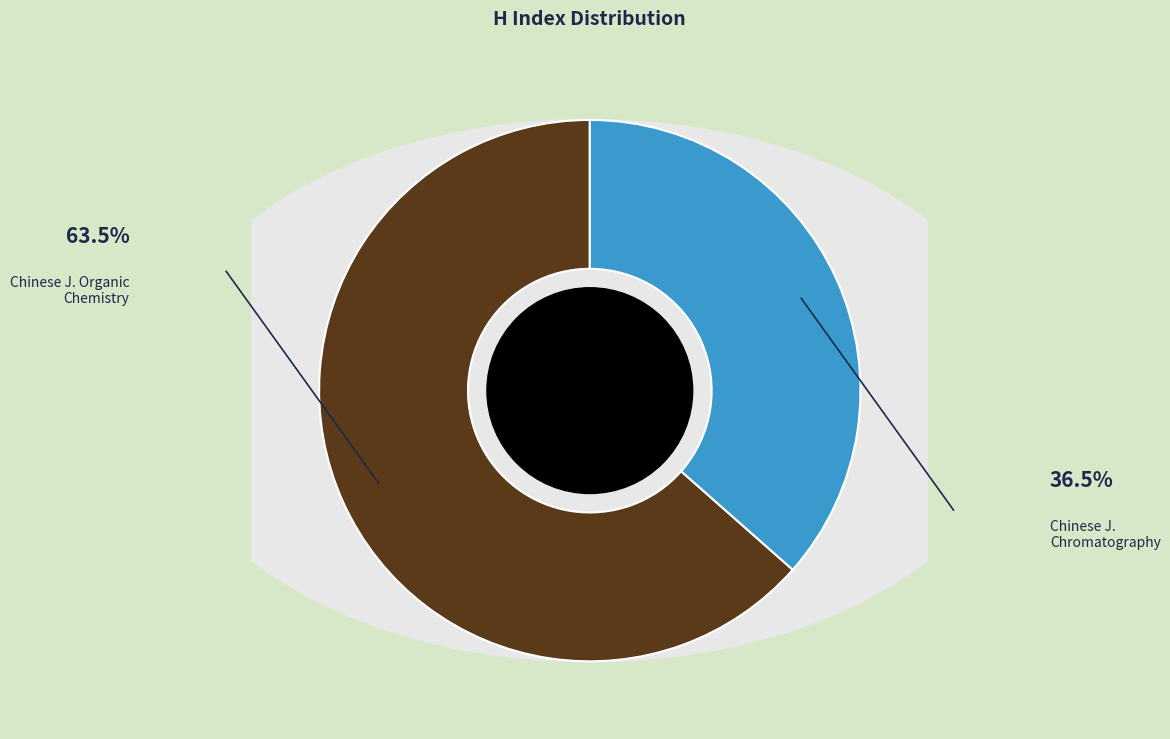

How many segments does this pie chart have?

2